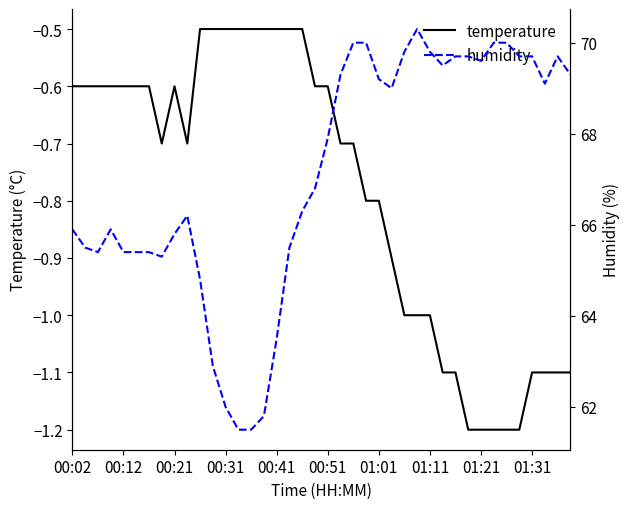

What is the highest value of the temperature series?

-0.5